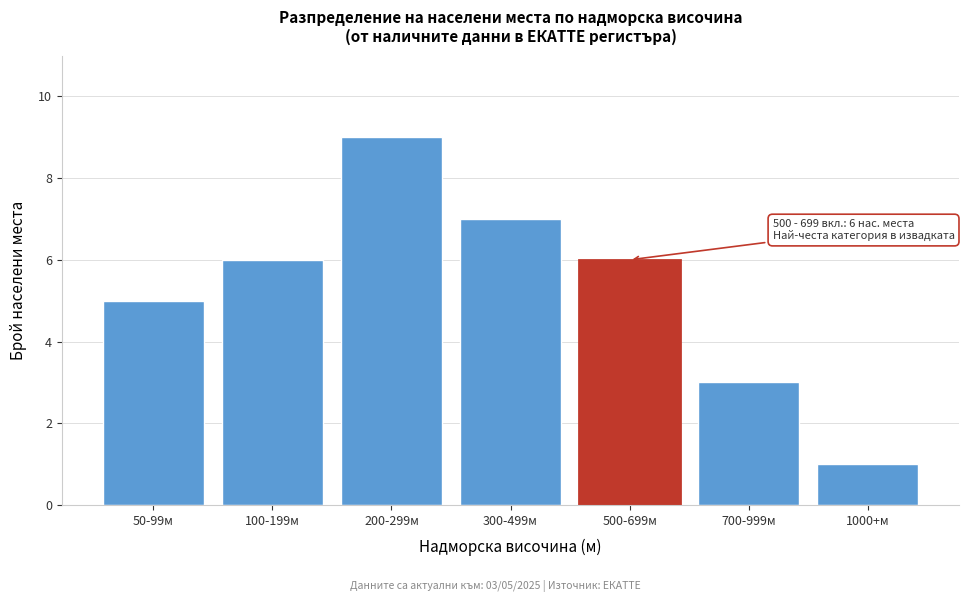

Reading left to right, transcribe all the data shown in this chart.

50-99м=5	100-199м=6	200-299м=9	300-499м=7	500-699м=6	700-999м=3	1000+м=1